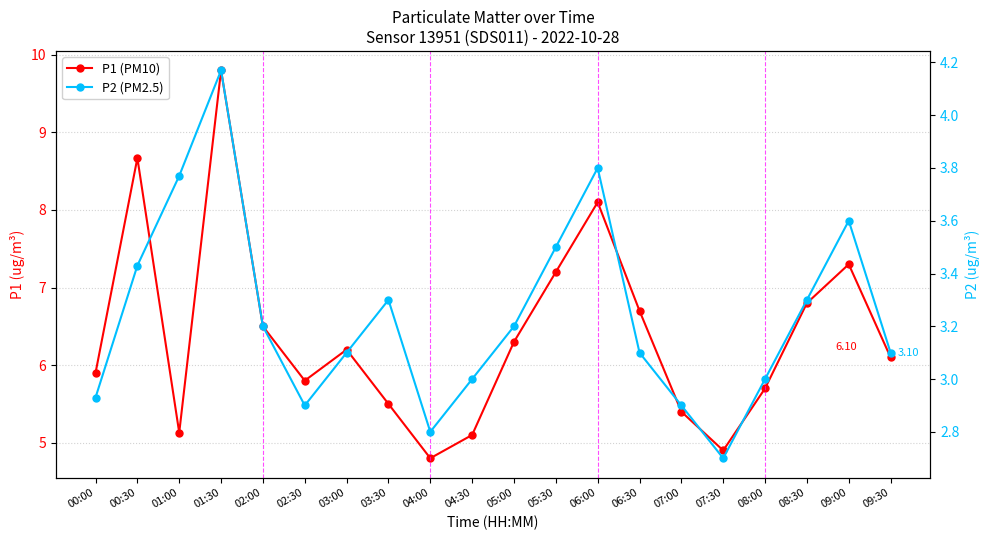

How many series are shown in this chart?

2